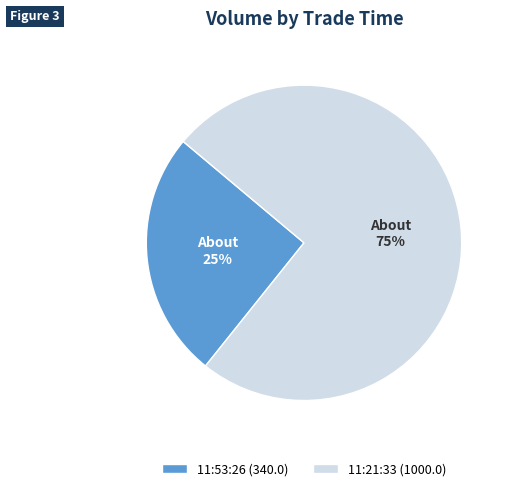

Which category has the biggest portion of the pie?

11:21:33